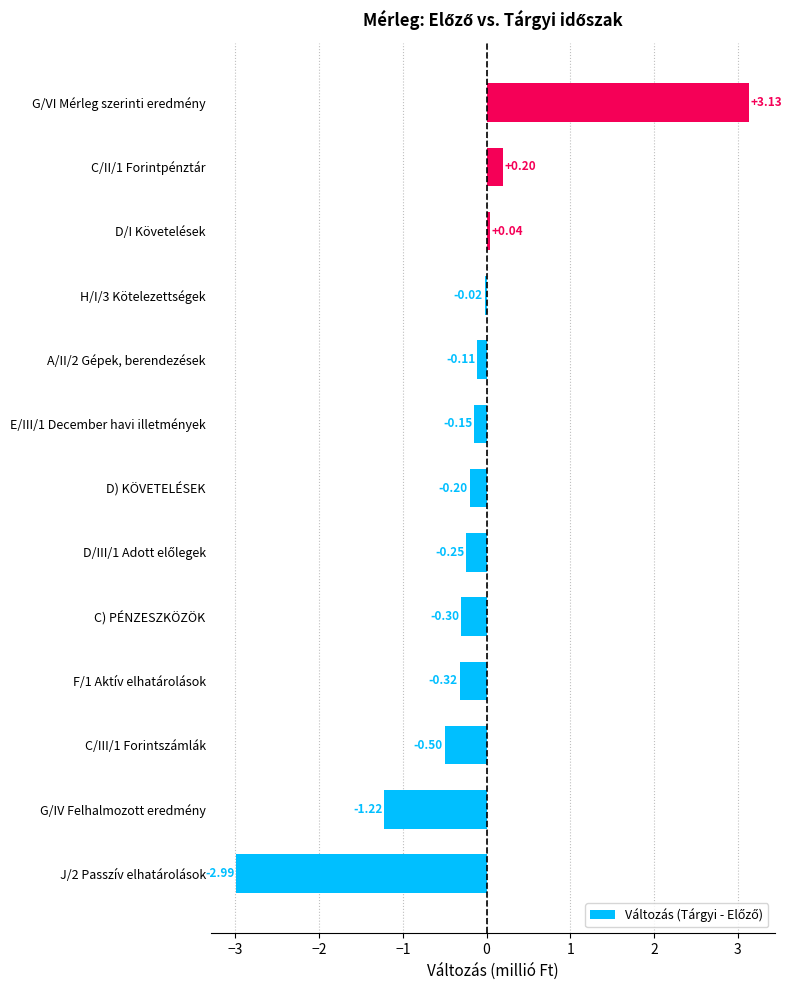

At which category does the chart reach its minimum across all series?

J/2 Passzív elhatárolások